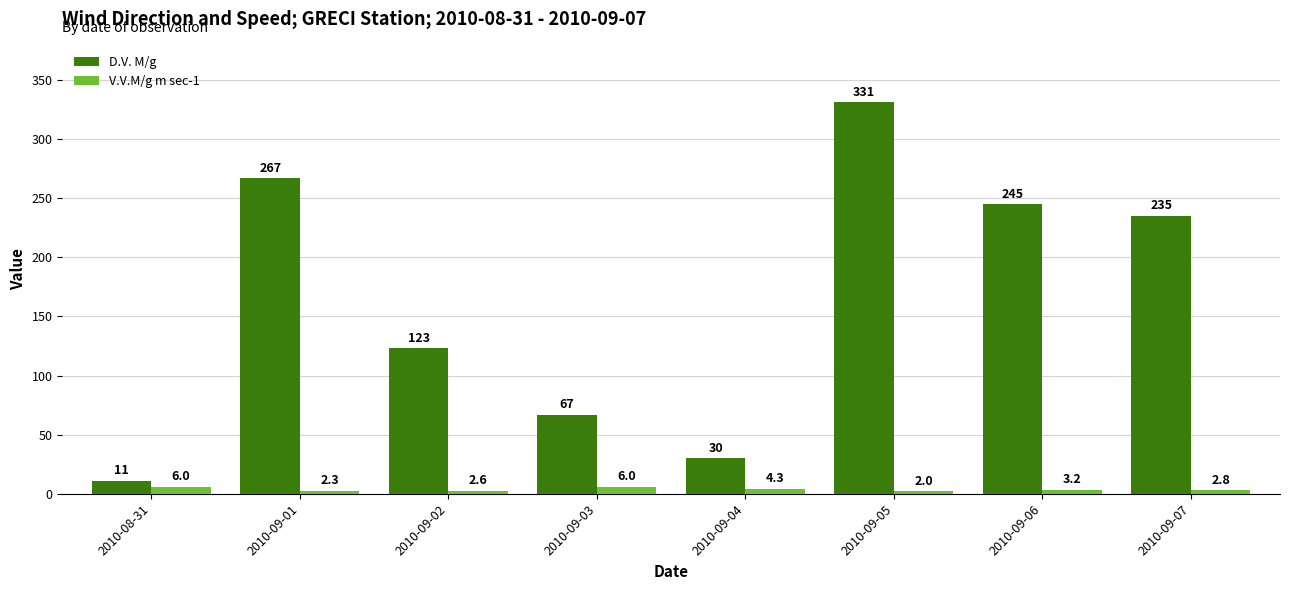

What is the approximate value of D.V. M/g at 2010-09-03?

67.0